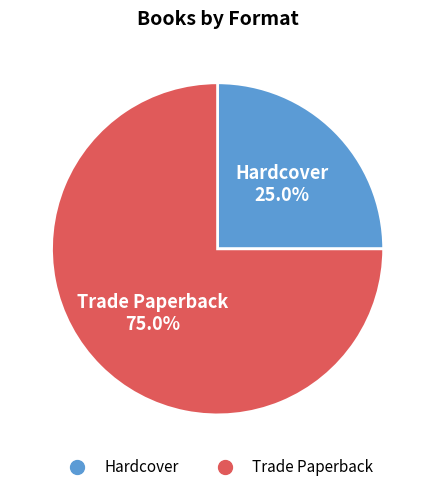

The Hardcover slice represents 11% of the pie. True or false?

False